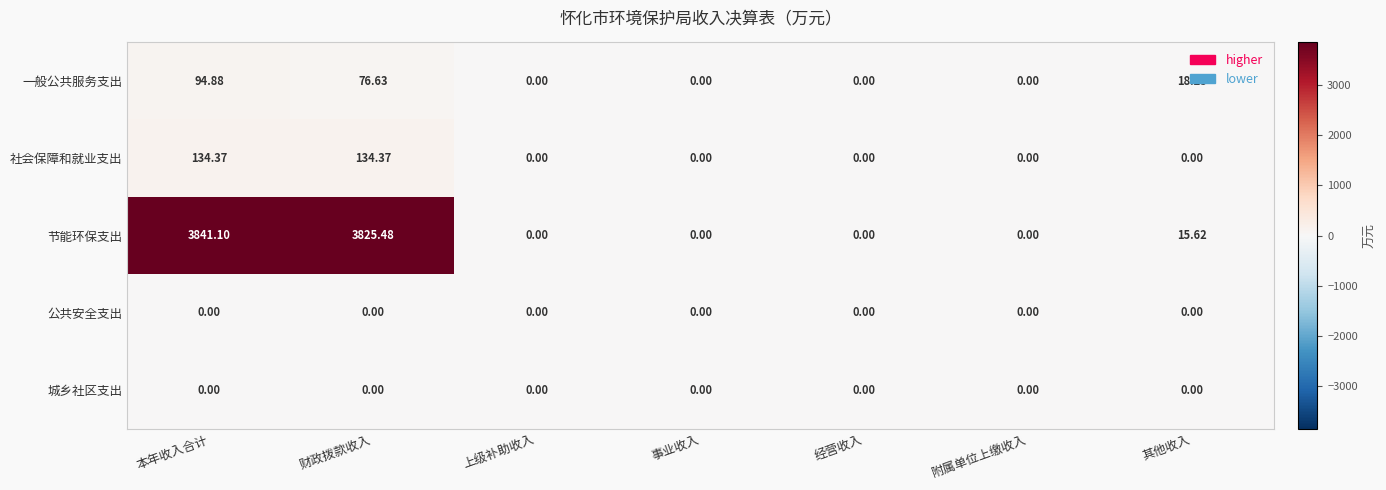

Which series has the widest spread of values?

节能环保支出